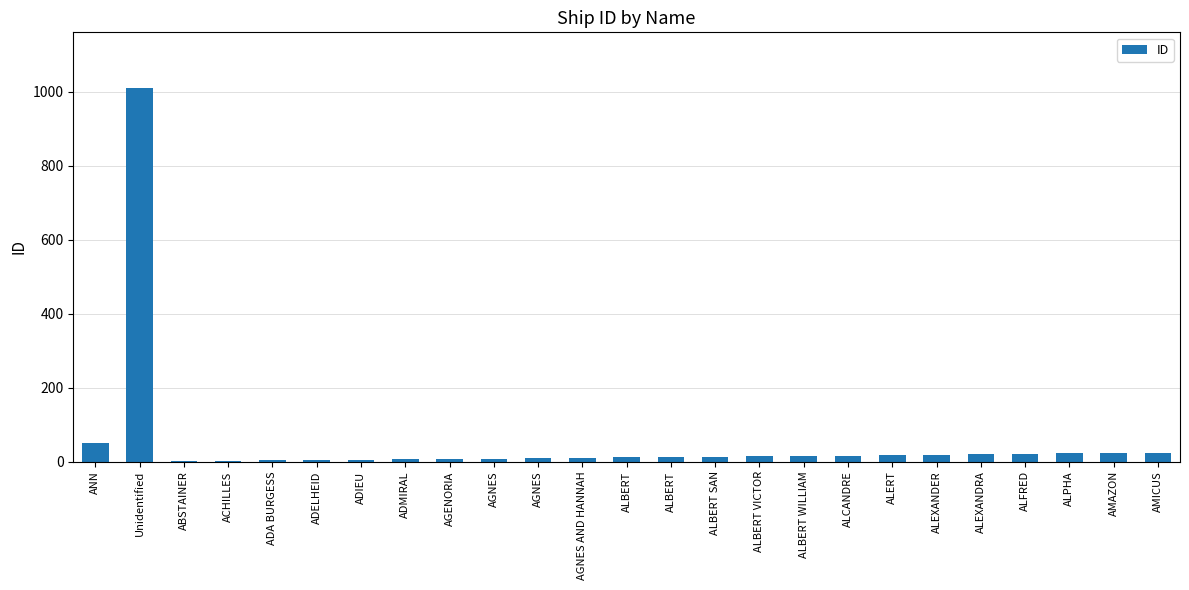

What is the difference between the values at ALFRED and ADMIRAL?

14